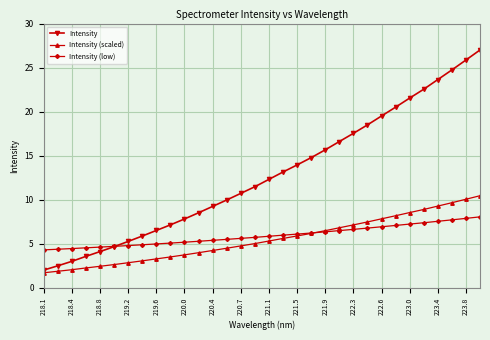

Which series ends up on top after the final intersection of Intensity (low) and Intensity (scaled)?

Intensity (scaled)